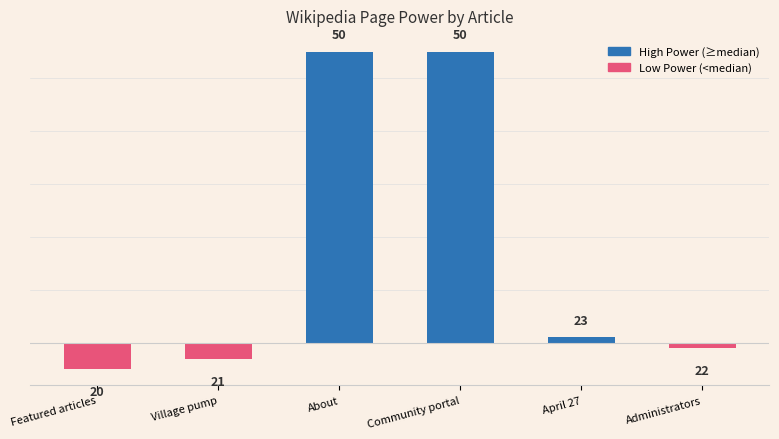

What is the smallest value displayed?

-2.5